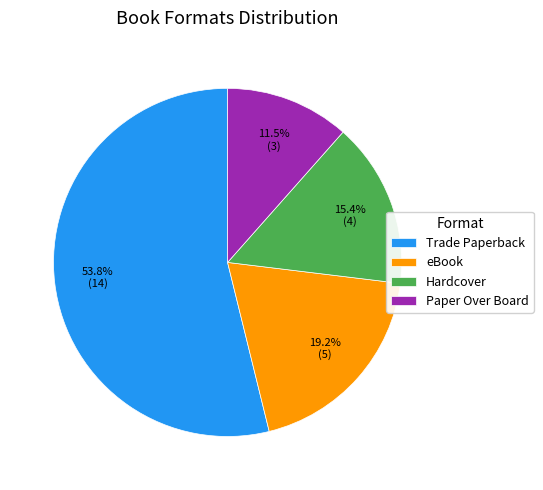

Count the number of slices in the pie.

4